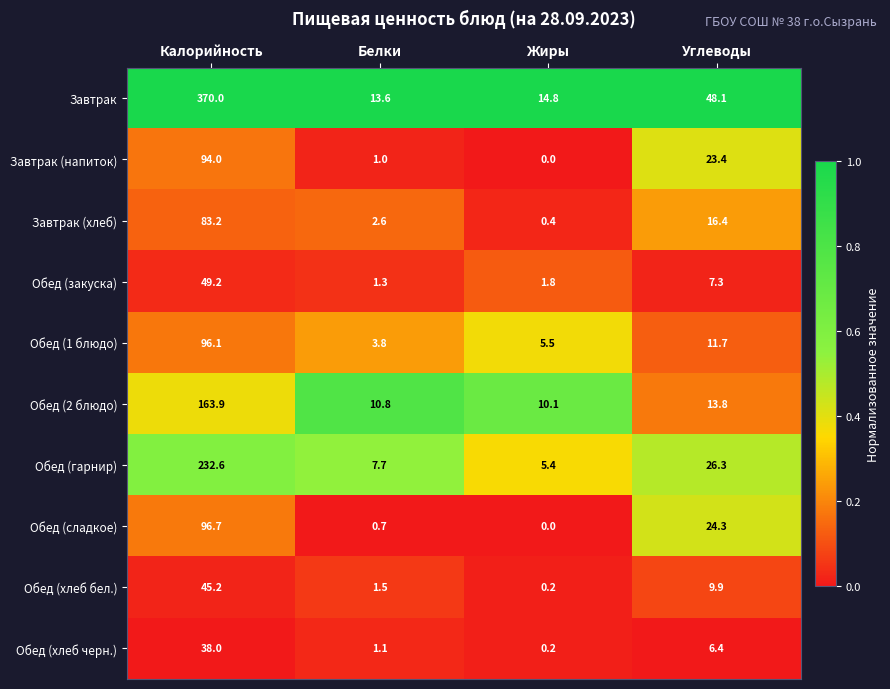

Is it true that Обед (гарнир) equals 26.3 at Углеводы?

True